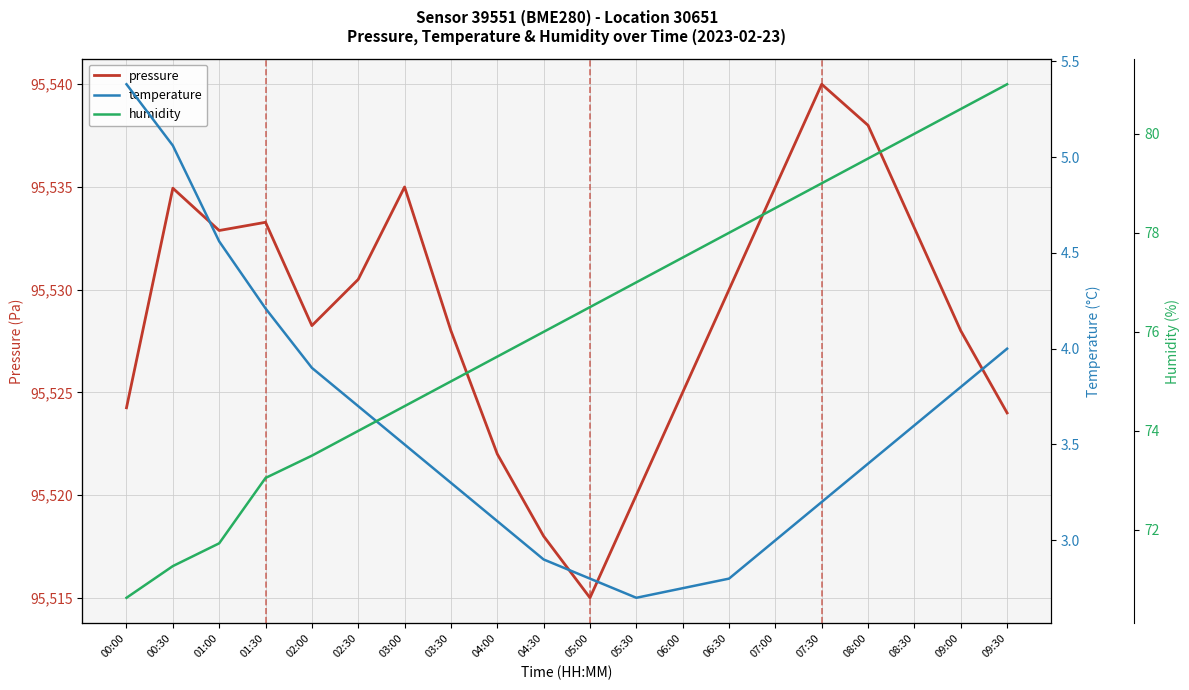

True or false: pressure and temperature intersect in this chart.

False